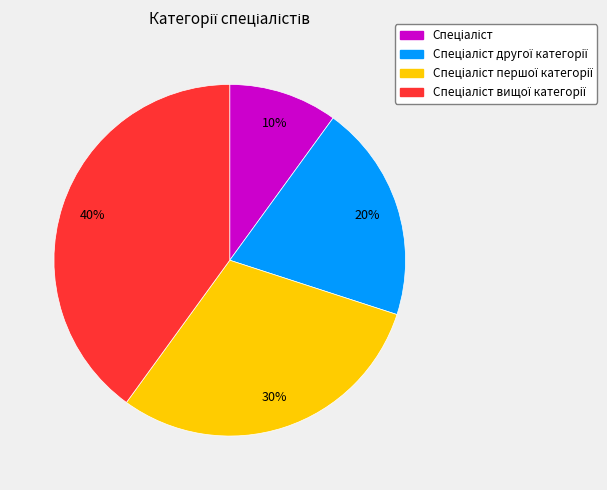

Is there any slice that represents more than half of the pie?

No